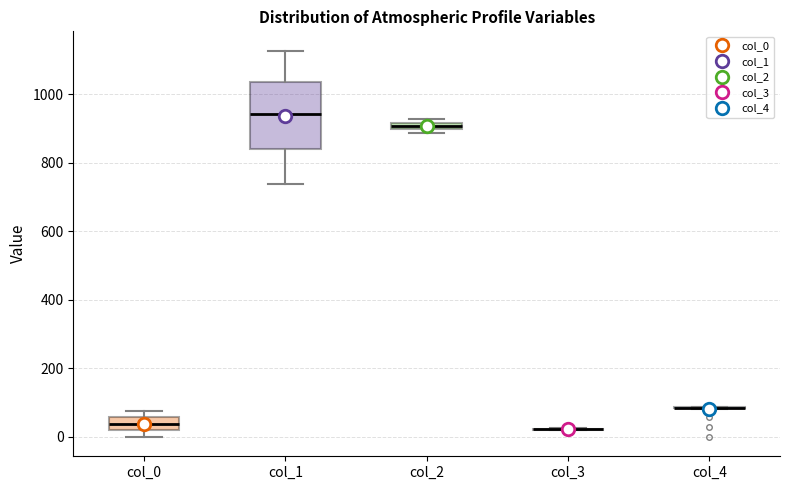

Comparing the boxes themselves (not the whiskers), which one is the tallest?

col_1